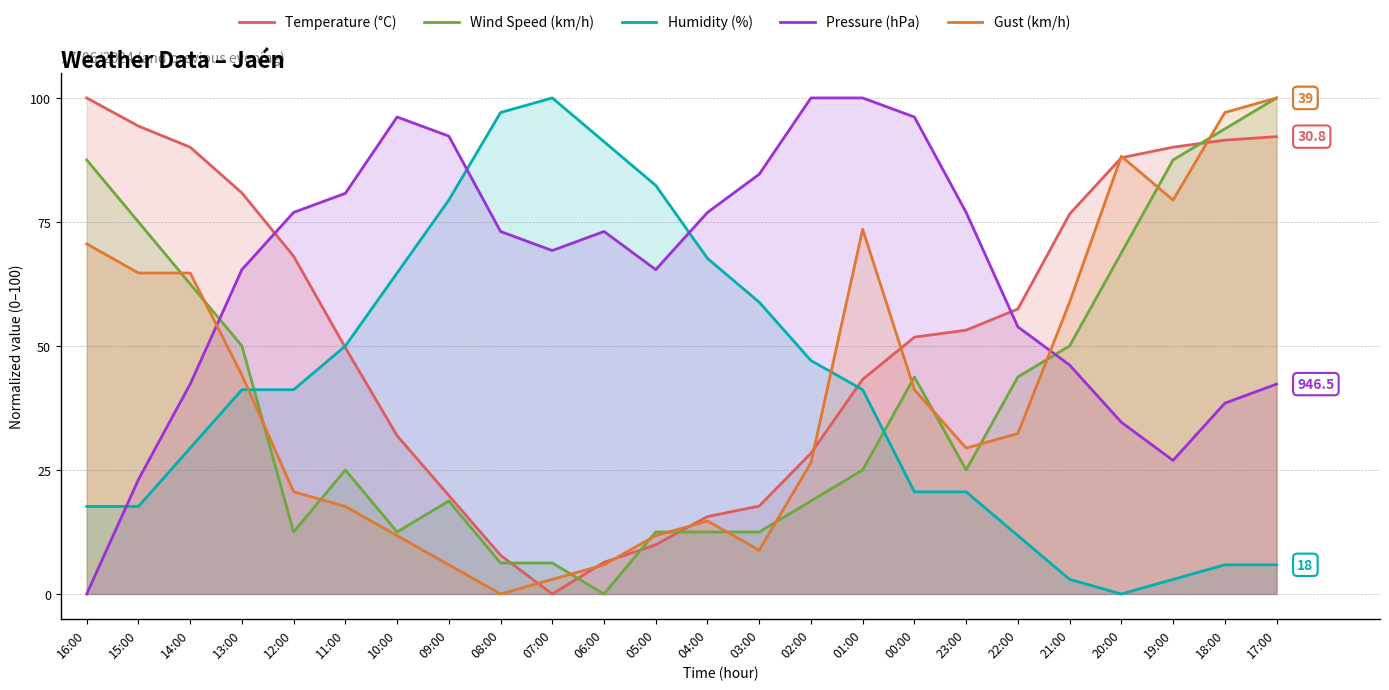

How many lines are shown in the chart?

5